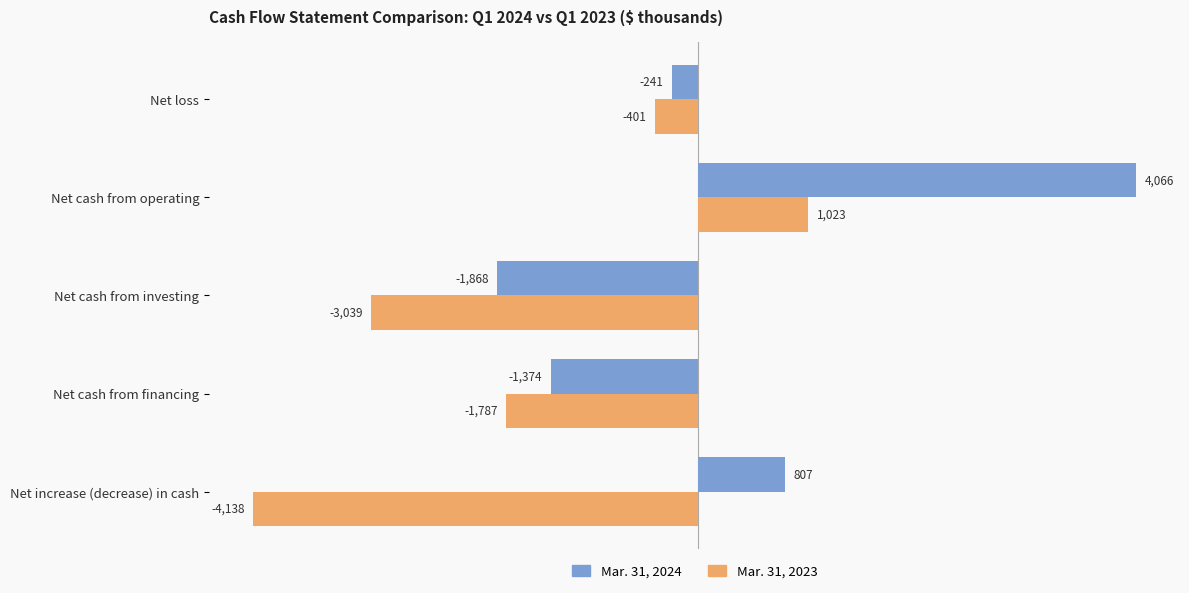

Between Net loss and Net cash from financing, which series saw the biggest shift?

Mar. 31, 2023